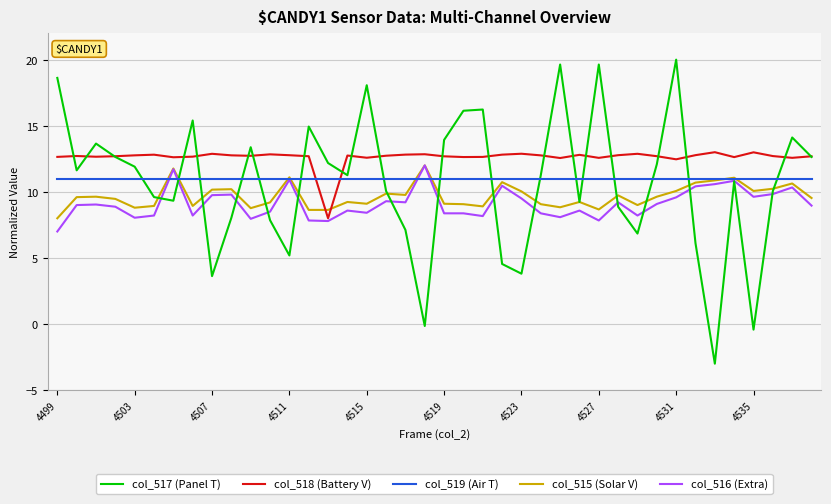

Which series has the largest range (max minus min)?

col_517 (Panel T)